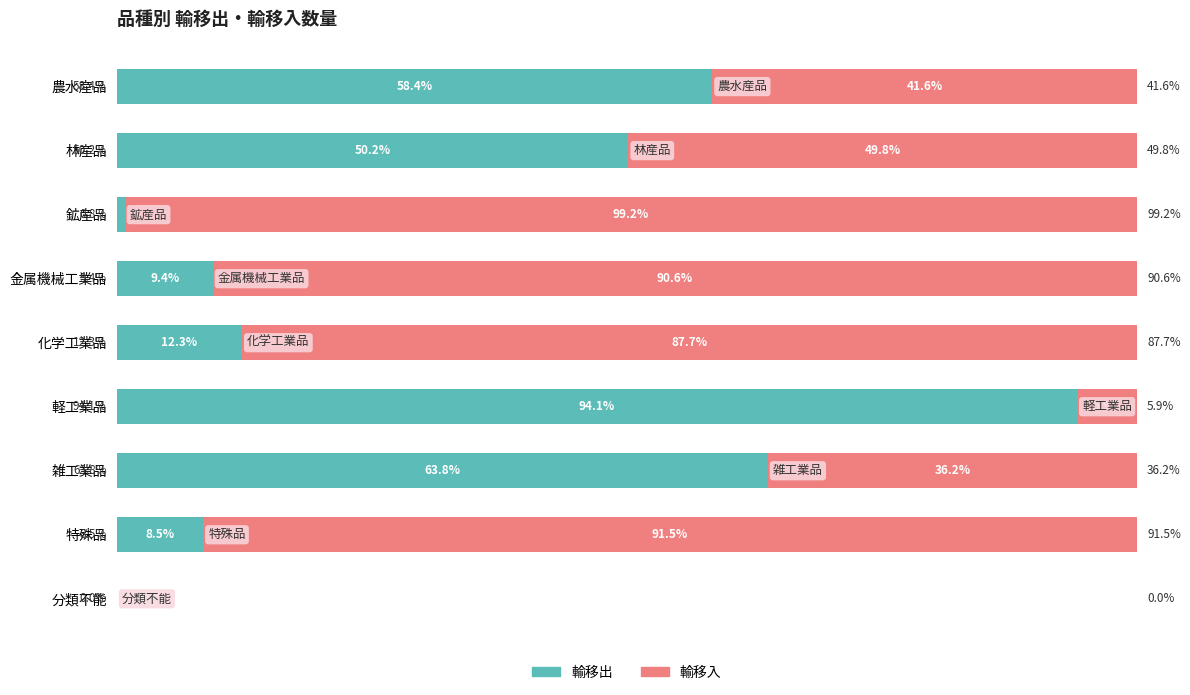

Where is 輸移出 nearest to the value 47?

林産品